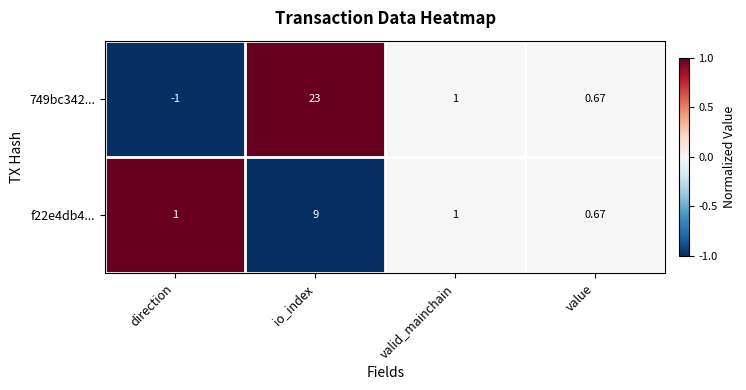

How many values in the 749bc342... series are below 1?

2